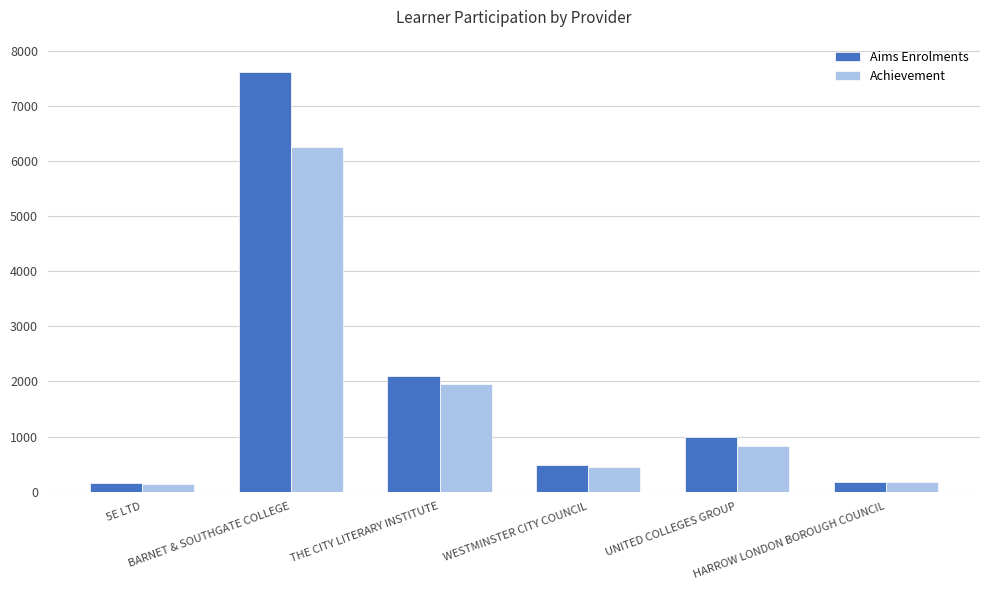

Is it true that Aims Enrolments equals 990 at UNITED COLLEGES GROUP?

True